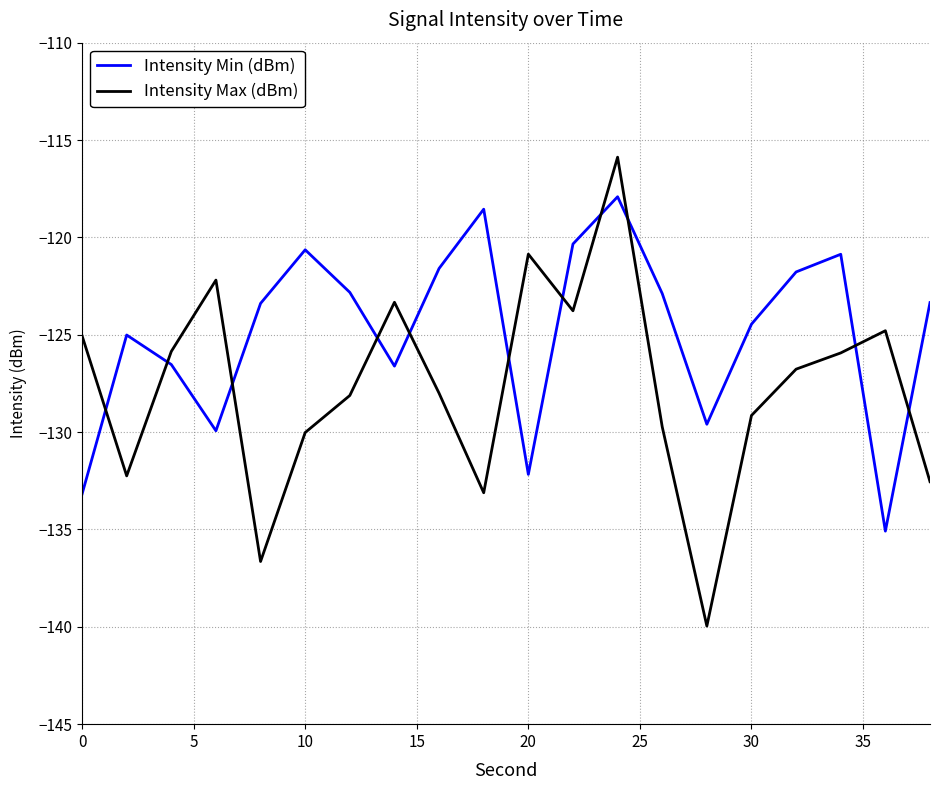

List the series in order of their overall mean, highest first.

Intensity Min (dBm), Intensity Max (dBm)